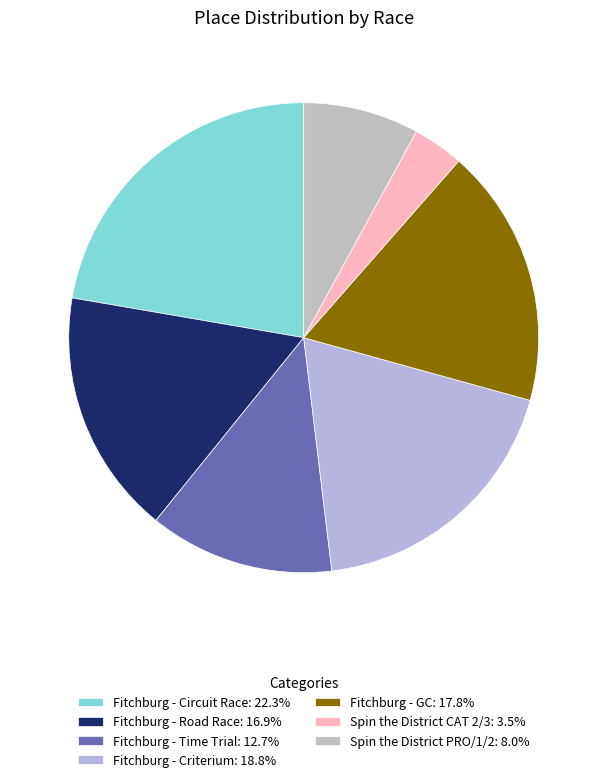

Which category has the biggest portion of the pie?

Fitchburg - Circuit Race